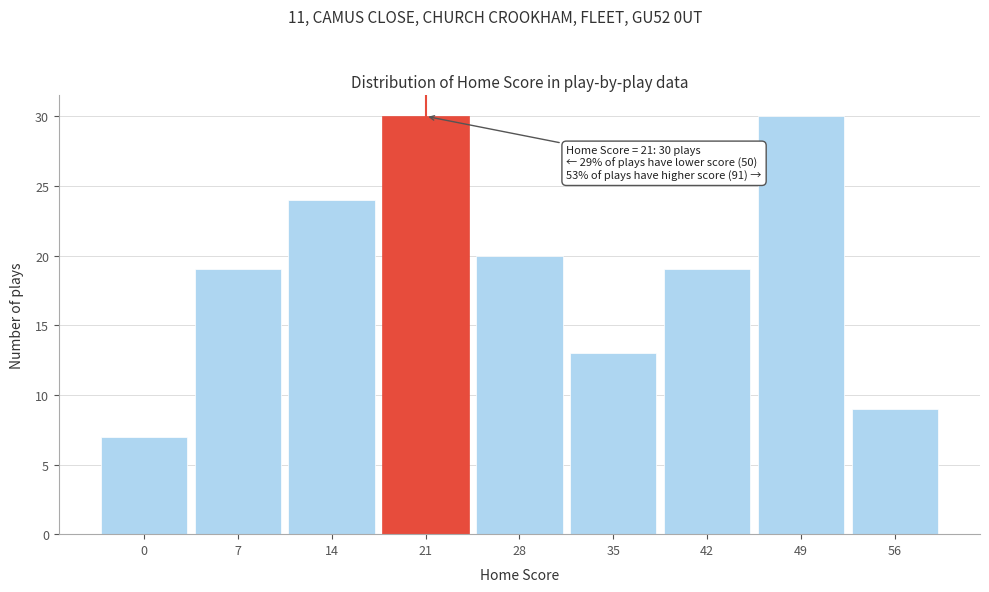

Reading left to right, transcribe all the data shown in this chart.

0=7	7=19	14=24	21=30	28=20	35=13	42=19	49=30	56=9